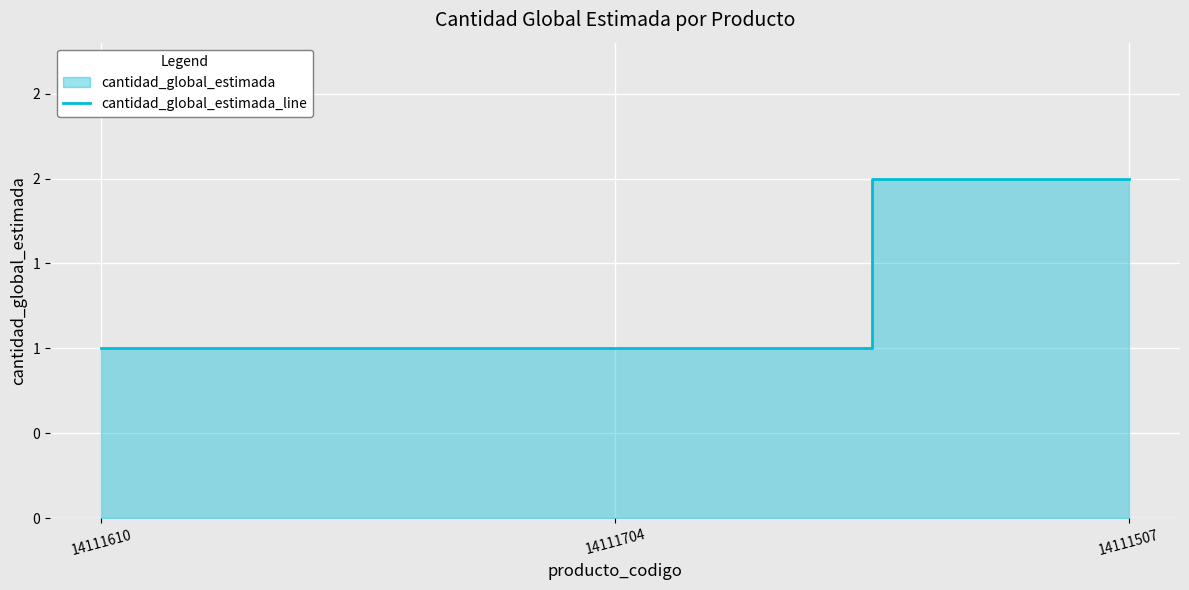

Count the values in the range 1 to 2.

3